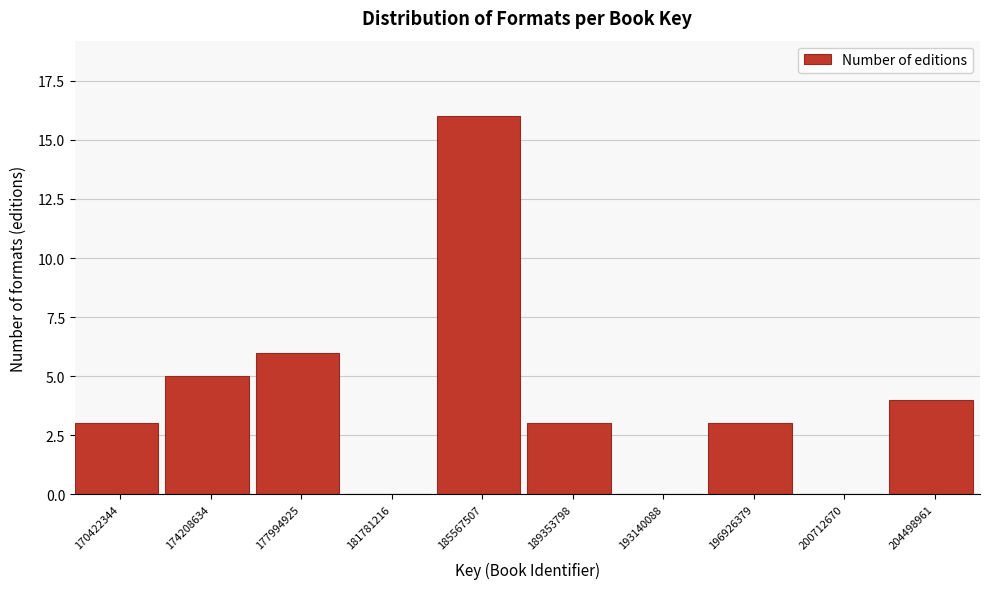

Reading right to left, list all the values displayed in this chart.

204498961=4	200712670=0	196926379=3	193140088=0	189353798=3	185567507=16	181781216=0	177994925=6	174208634=5	170422344=3